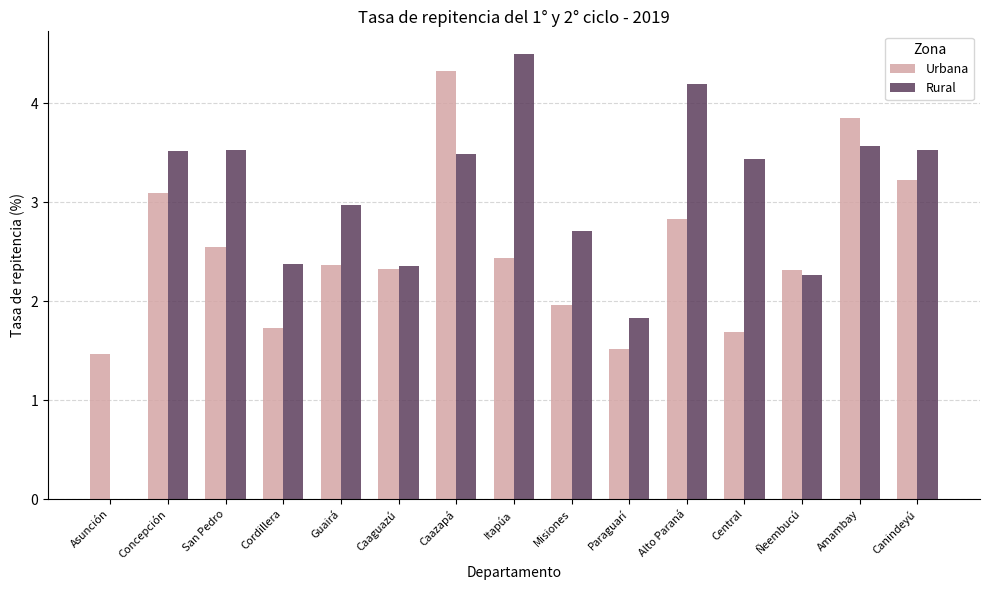

Is it true that Urbana equals 3.2 at Canindeyú?

True